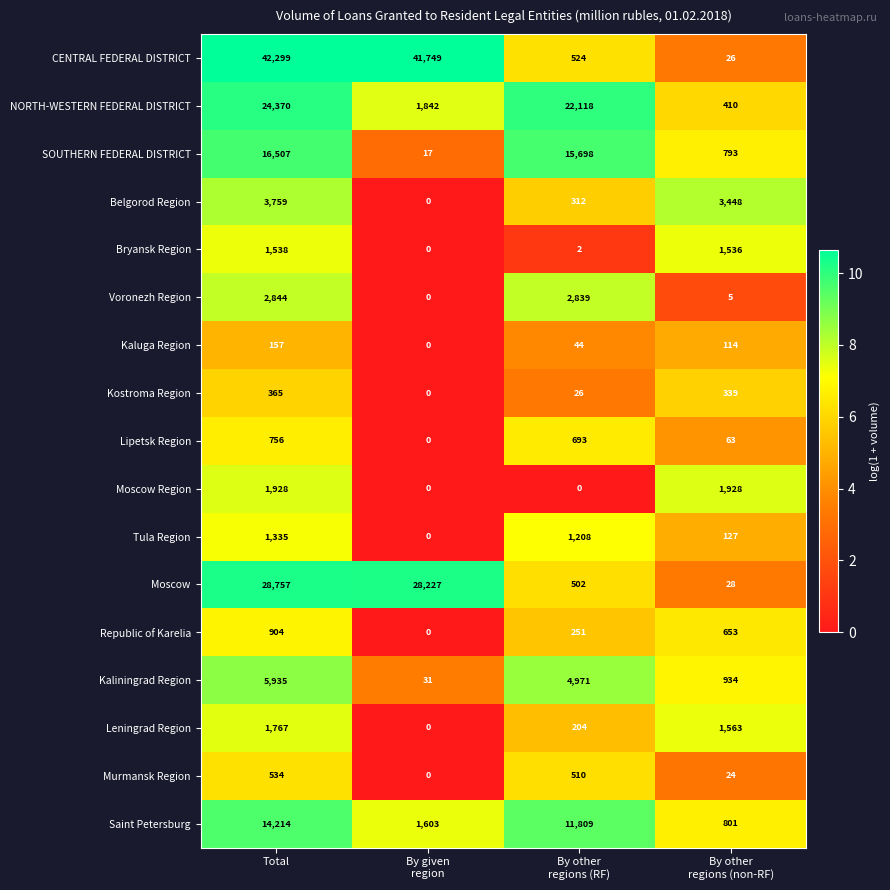

What is the maximum value for Moscow?

28757